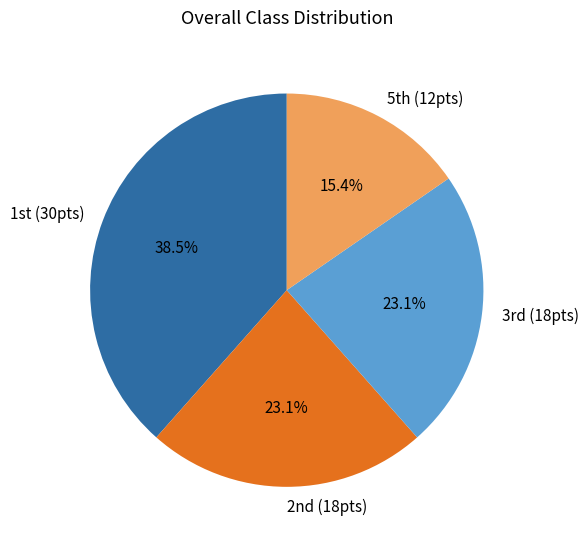

Does any single category account for the majority?

No